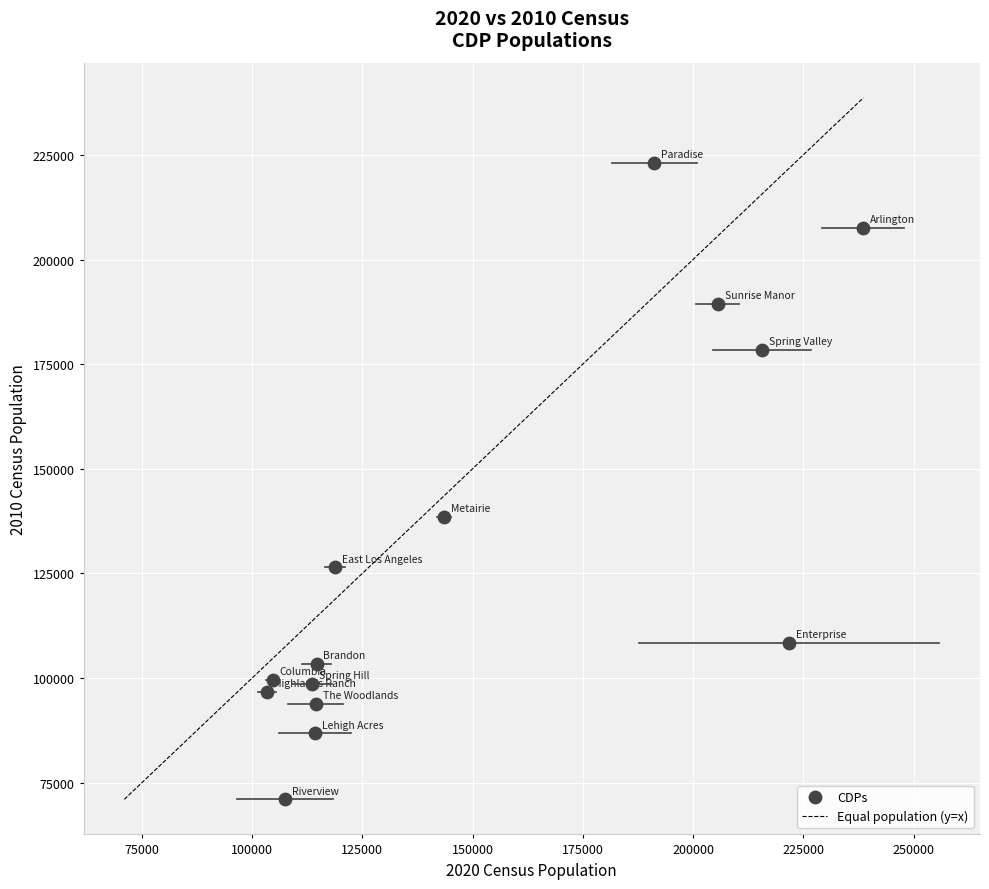

What is the range of Y values (max minus min)?

152117